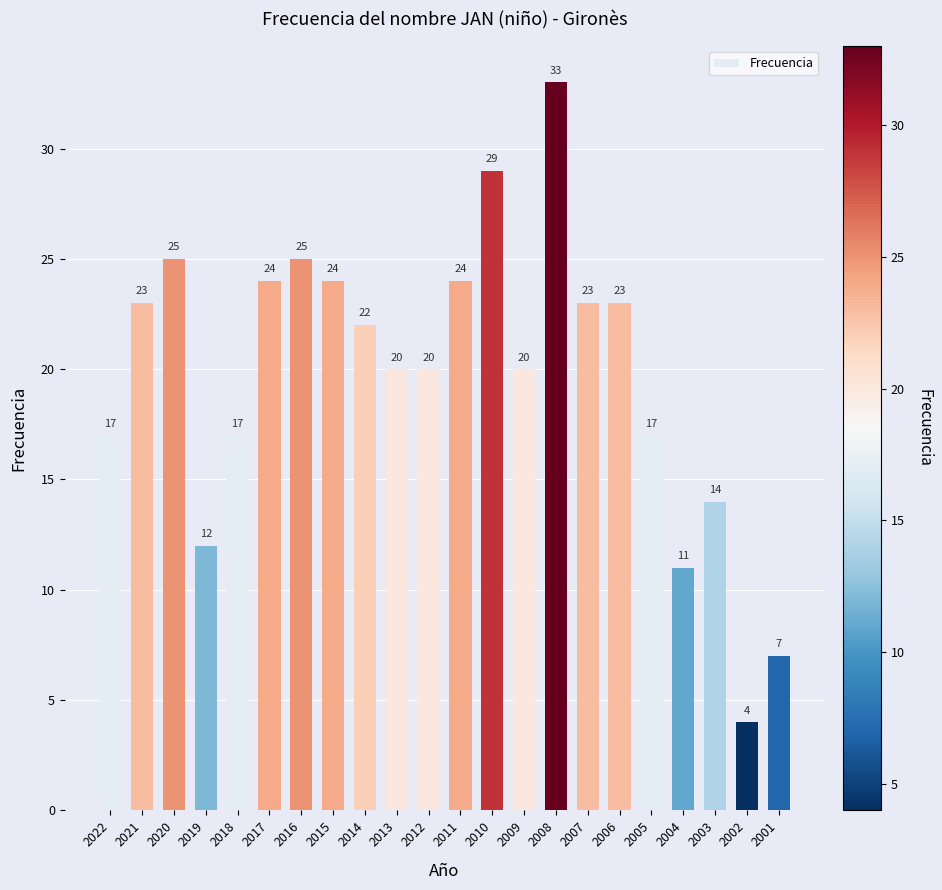

Approximately how many times larger is the value at 2012 compared to 2003?

1.4